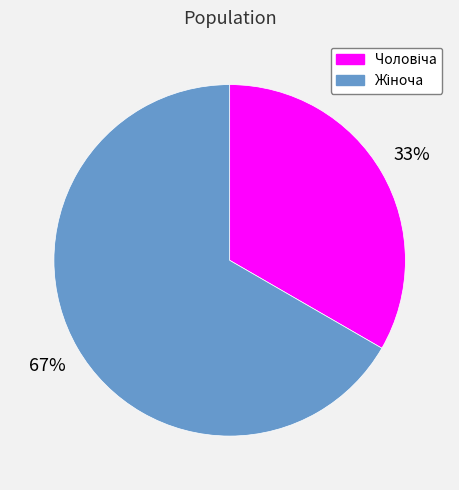

Does any single category account for the majority?

Yes